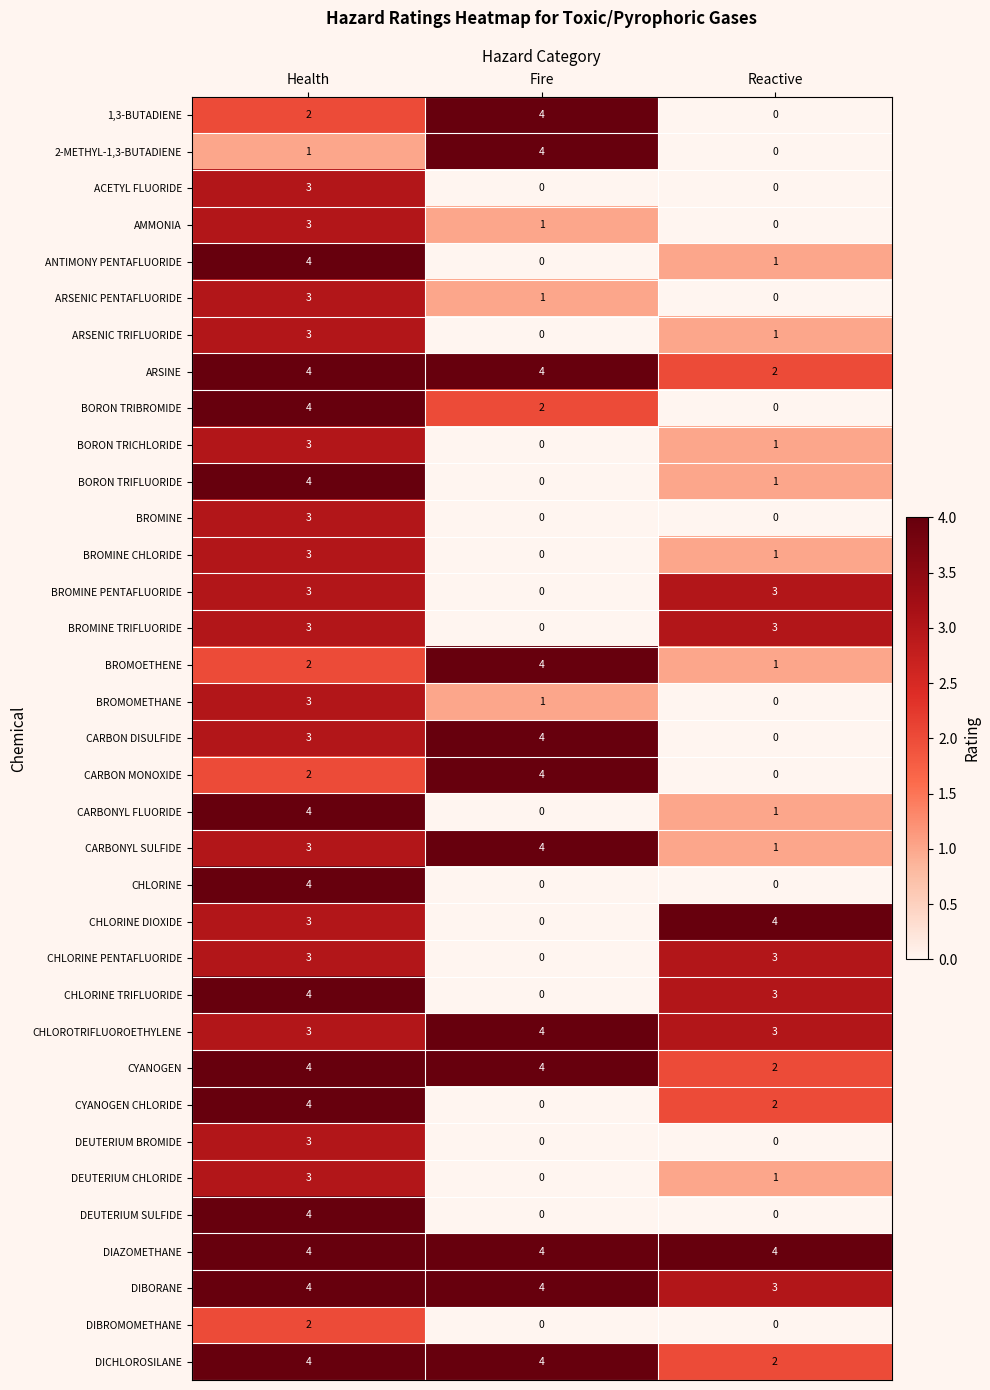

What is the greatest value displayed?

4